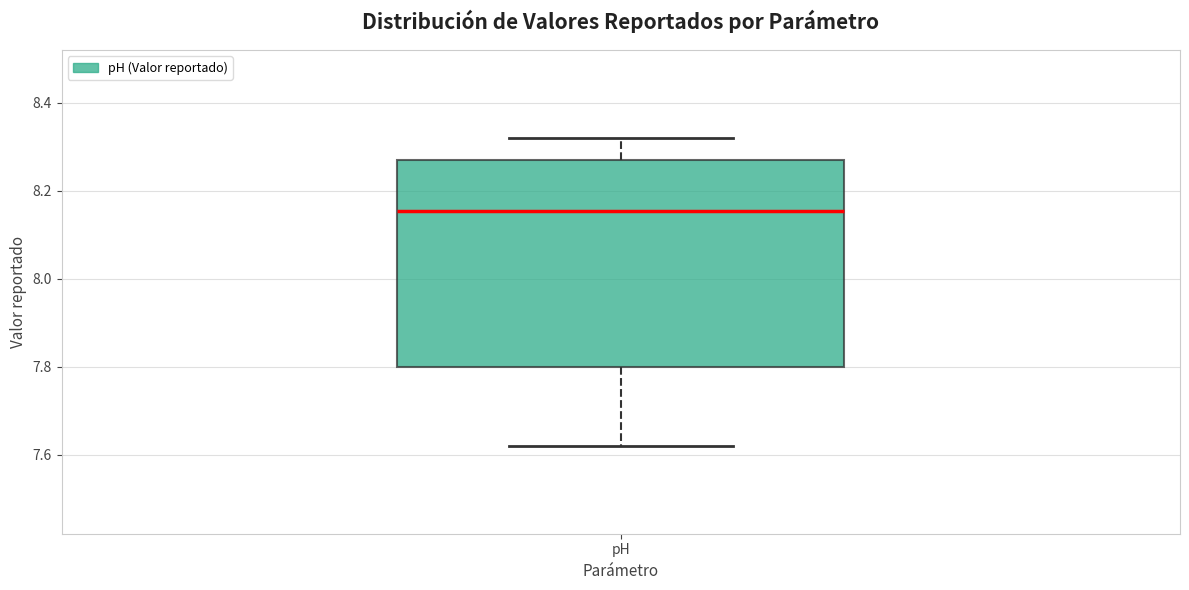

Where does the upper whisker of the box for pH end on the y-axis? The values are not printed on the chart, so give them approximately, as read against the axis.

8.32